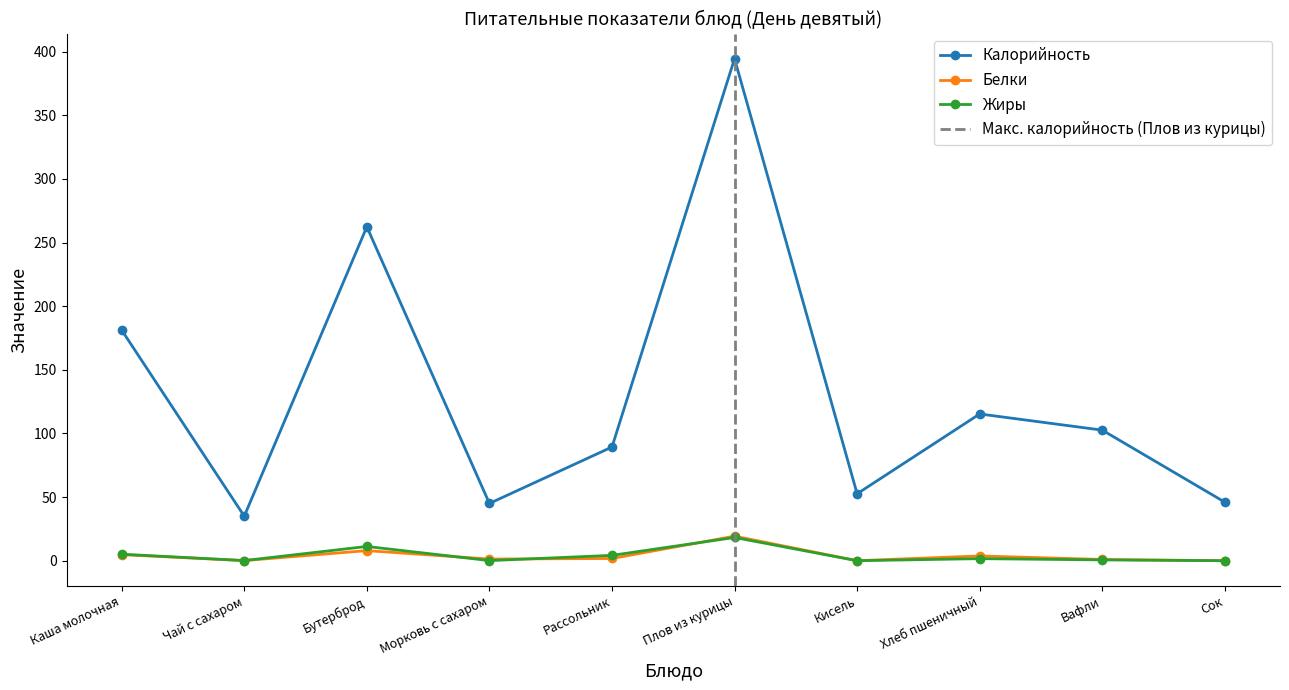

At which label is Жиры closest to 9?

Бутерброд